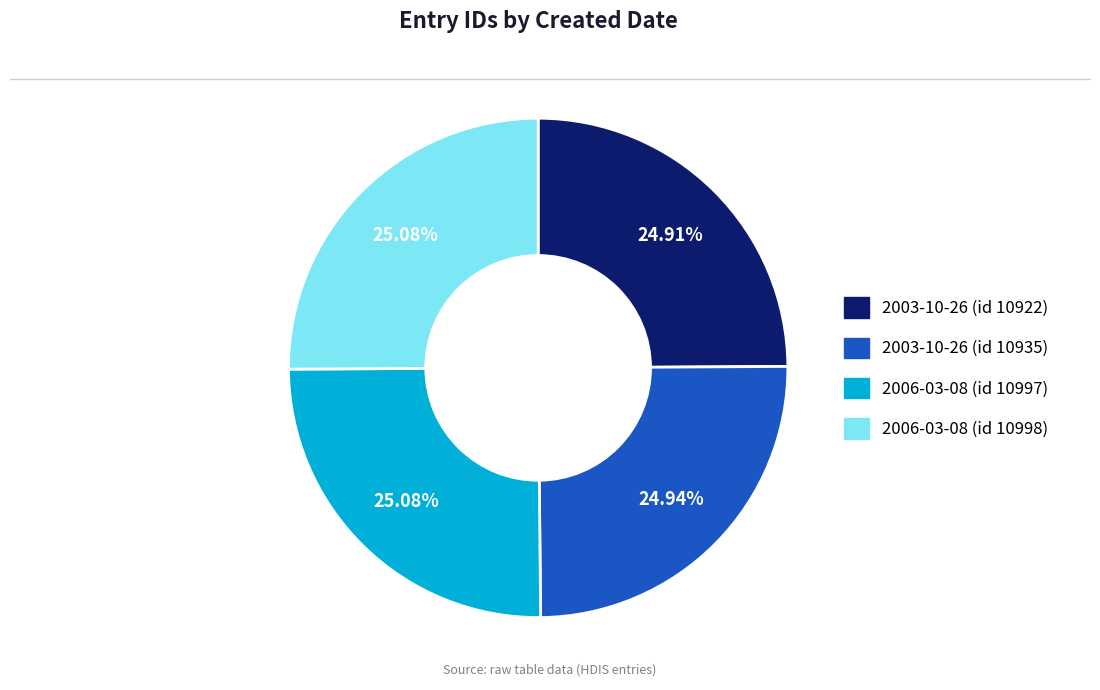

True or false: 2003-10-26 (id 10922) accounts for 11% of the total.

False